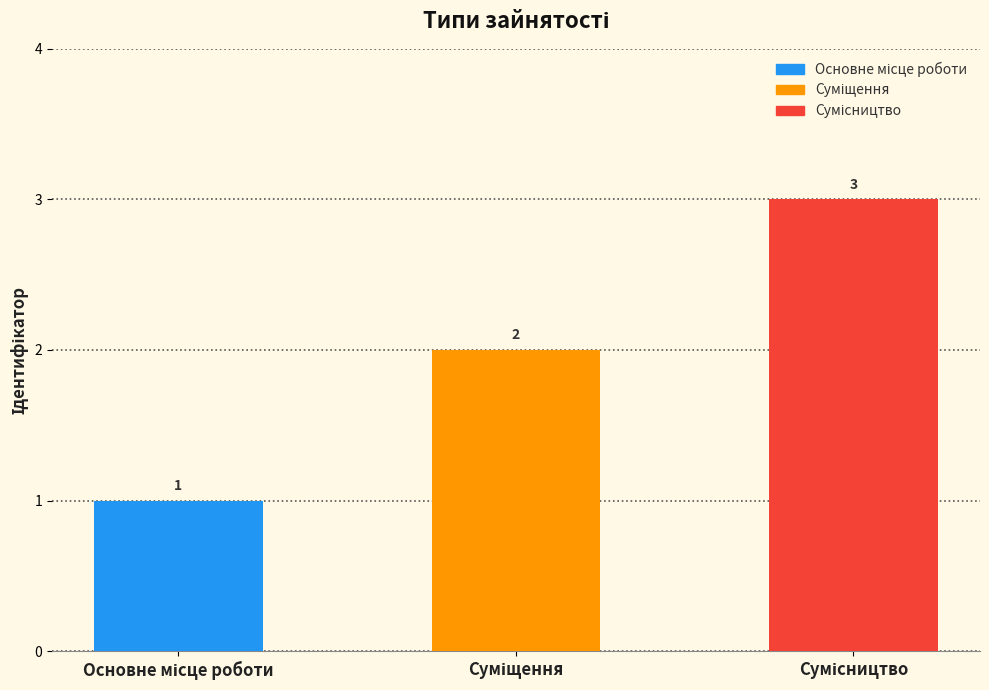

What is the value of the 3rd bar from the left?

3